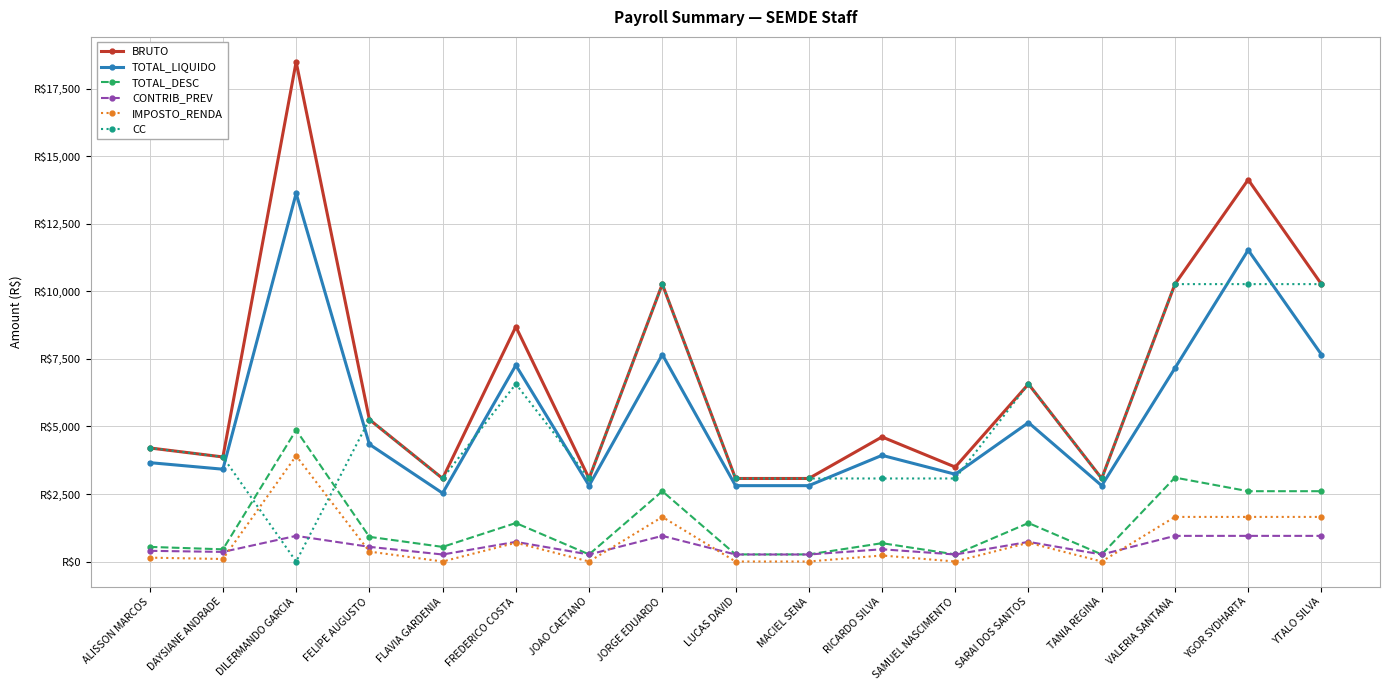

What are all the series names shown in the legend?

BRUTO, TOTAL_LIQUIDO, TOTAL_DESC, CONTRIB_PREV, IMPOSTO_RENDA, CC